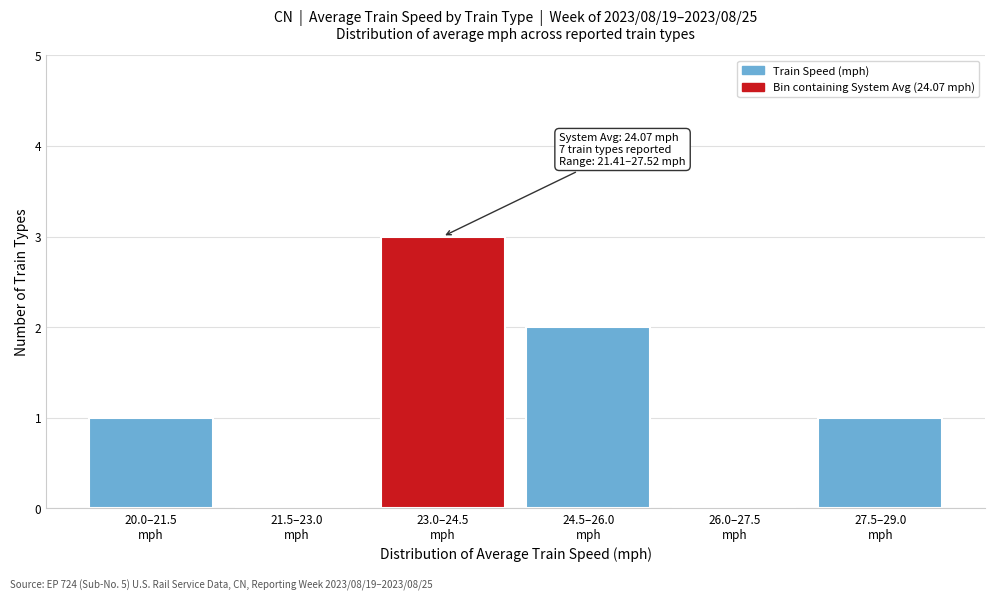

What is the maximum value shown in the chart?

3